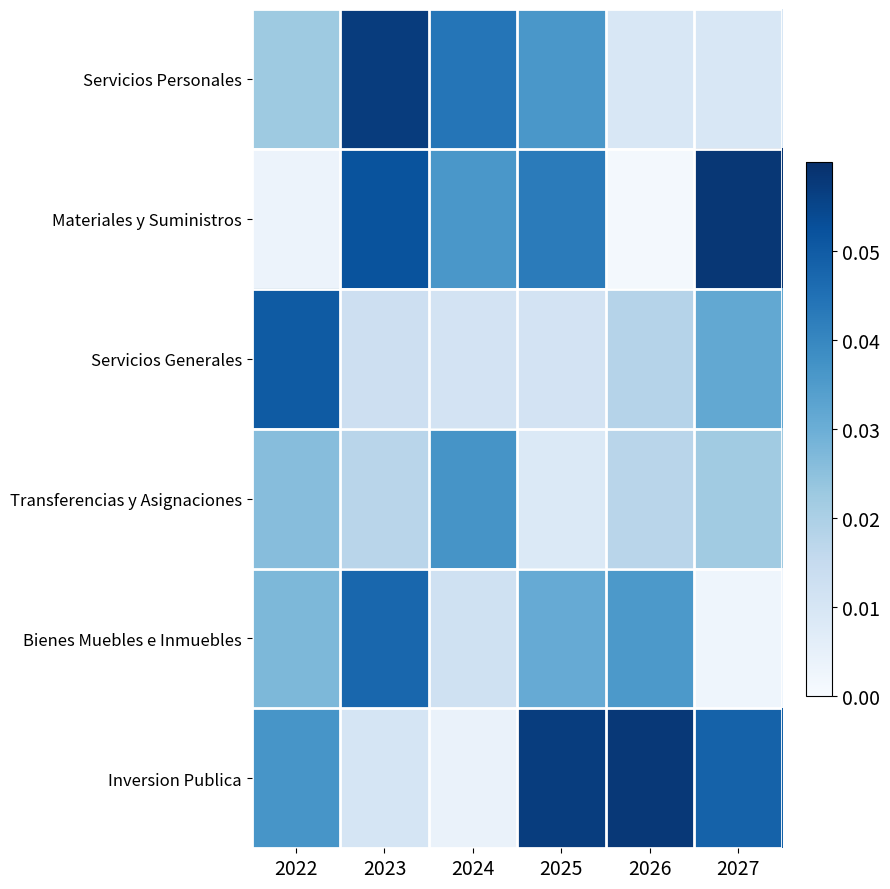

What is the maximum value shown in the chart?

0.1